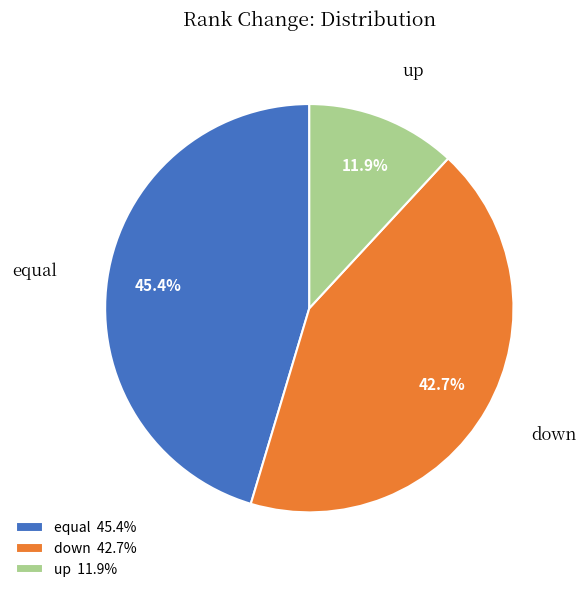

Is equal the majority of the pie?

No